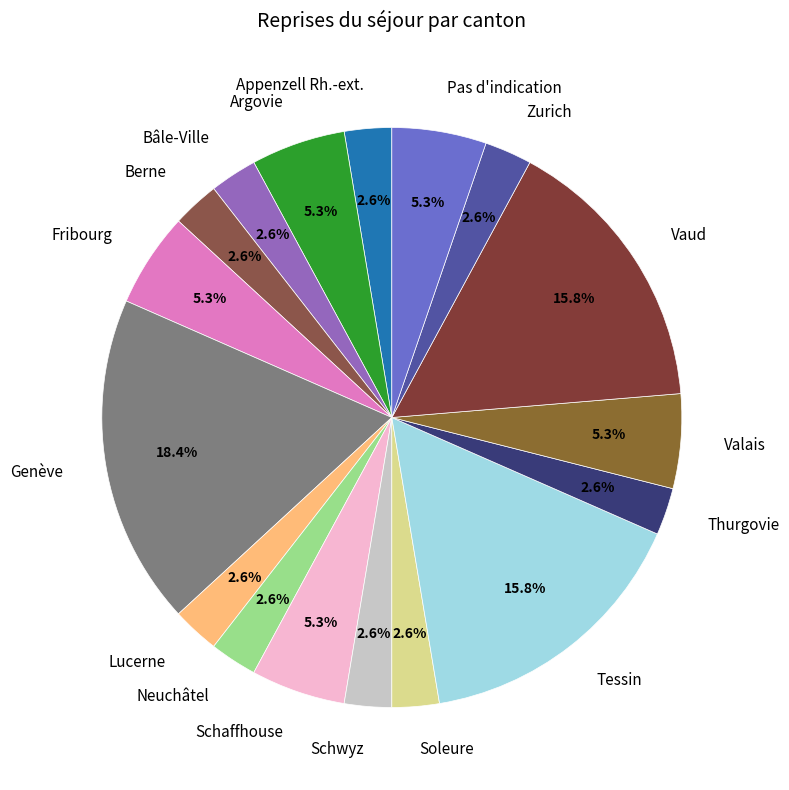

Do Fribourg and Berne together represent more than half of the pie?

No